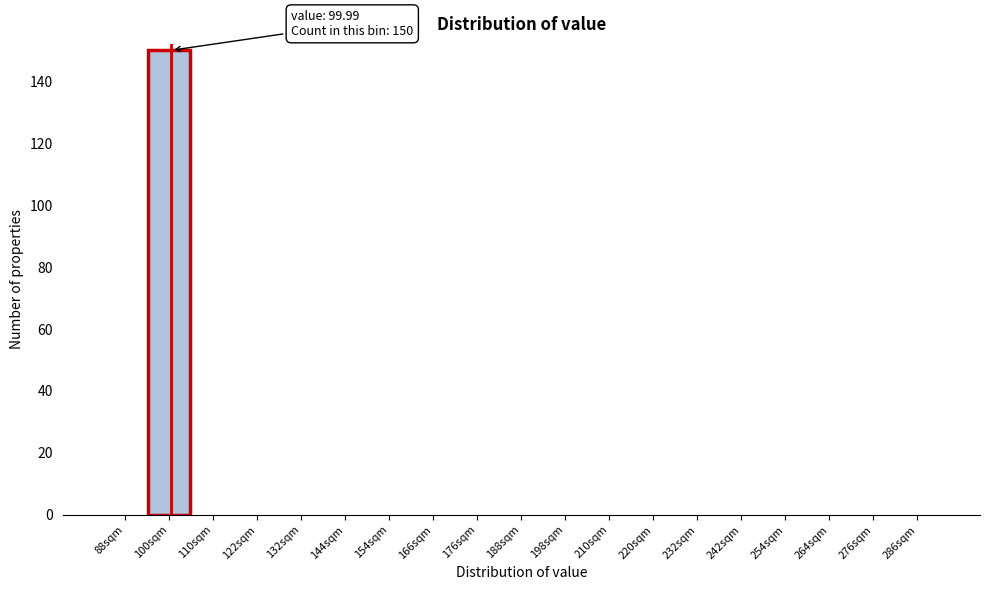

Which range on the x-axis has the tallest bar?

94 to 105